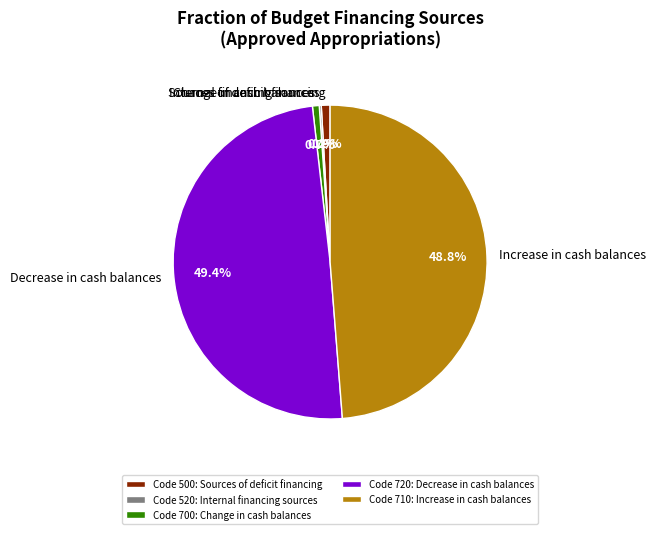

Combined, do Sources of deficit financing and Decrease in cash balances account for over 50%?

Yes